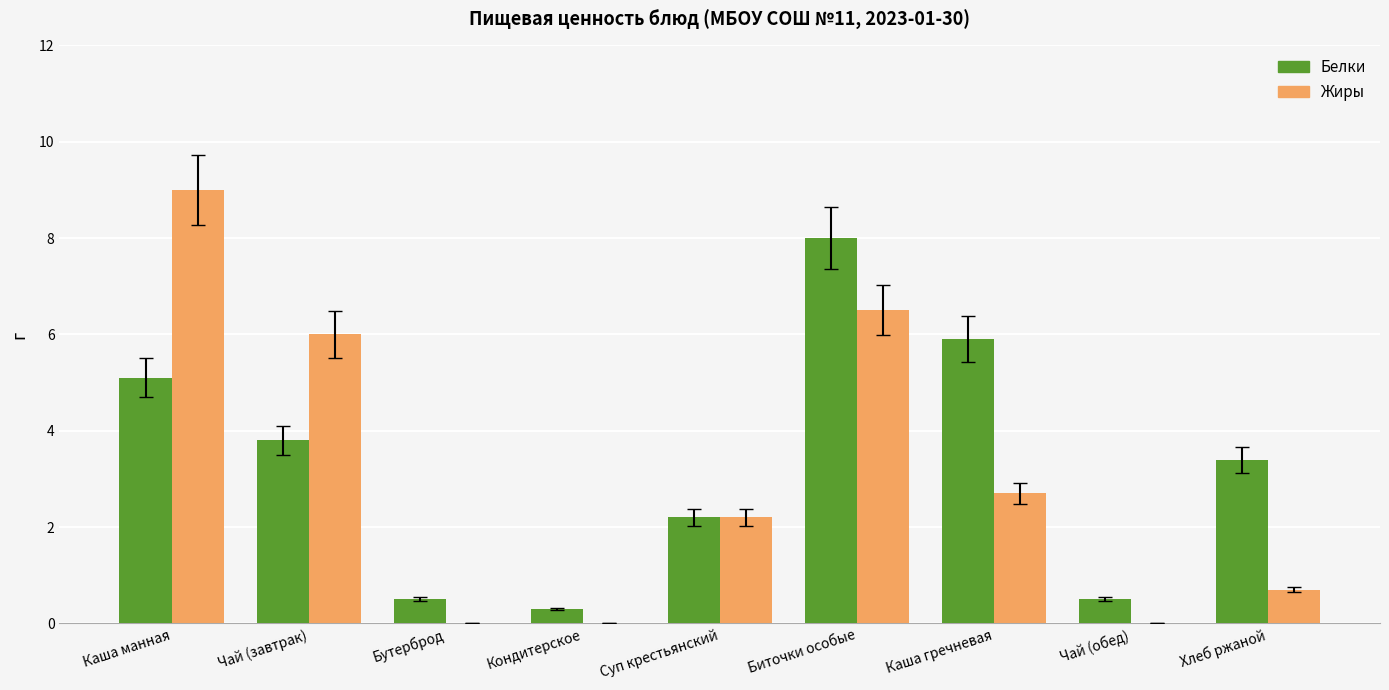

True or false: Жиры has a value of 8.4 at Чай (завтрак).

False